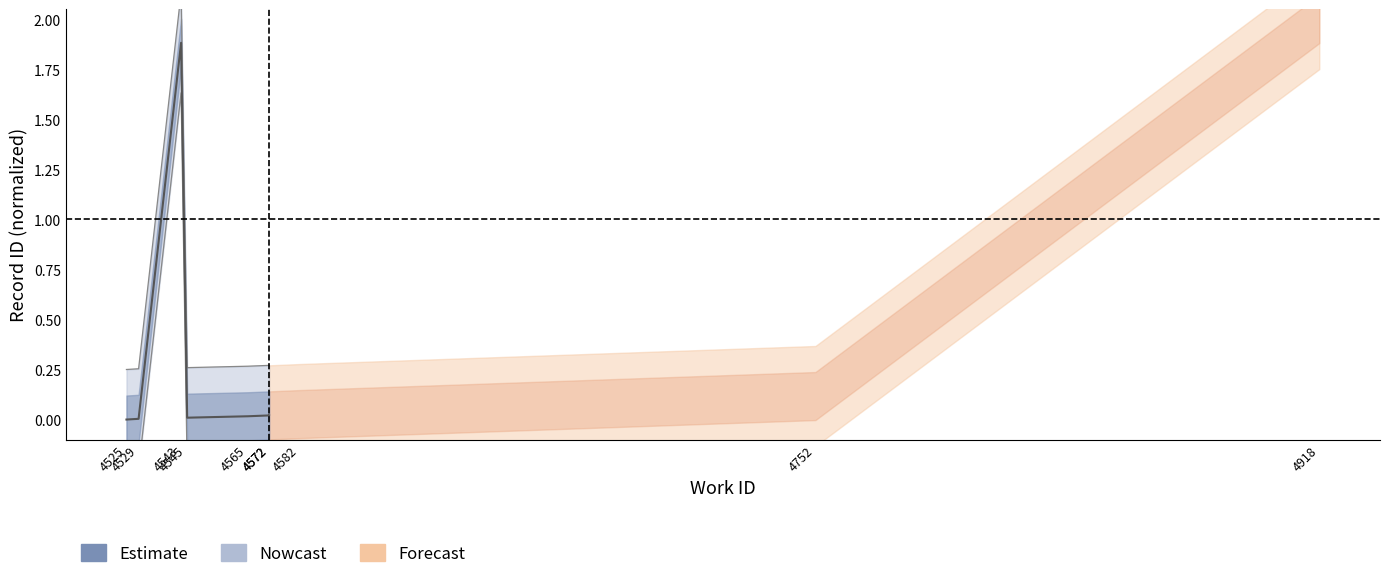

The chart shows a value of 0.0 at 4545. True or false?

True